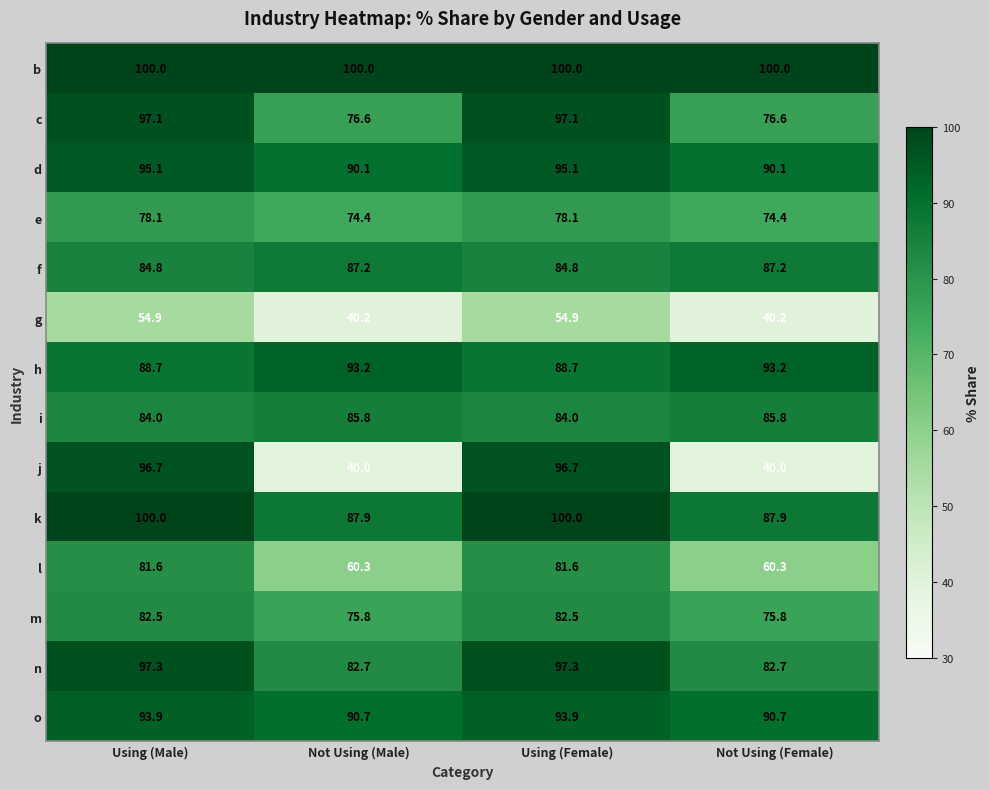

At Not Using (Female), list the series in order from largest to smallest.

b, h, o, d, k, f, i, n, c, m, e, l, g, j